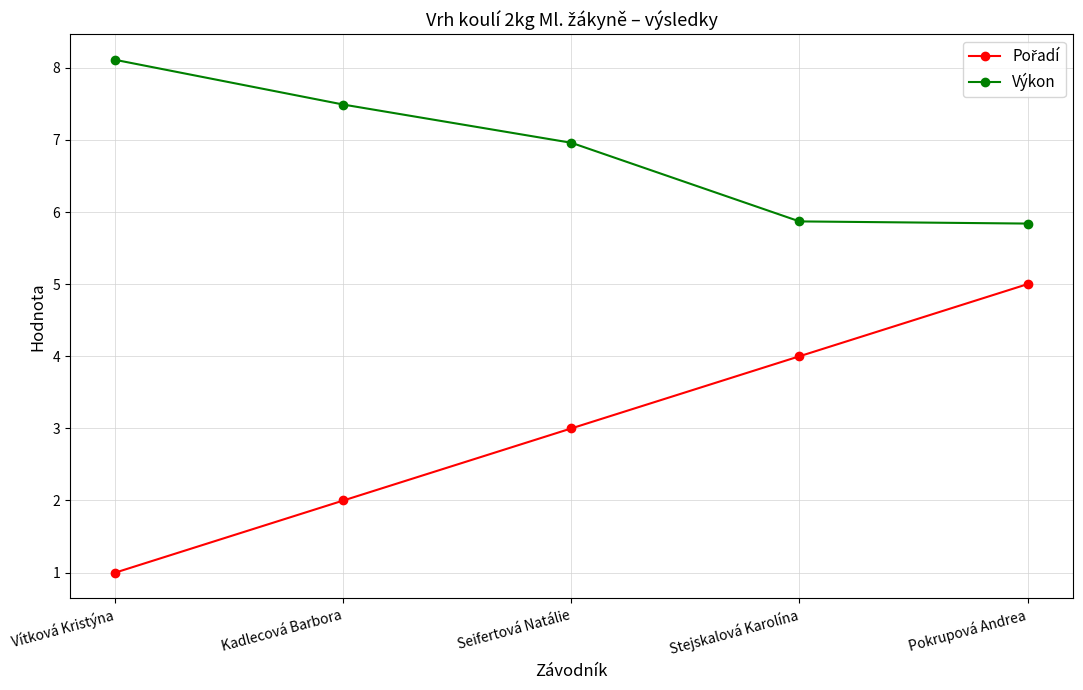

What is the spread (max minus min) of values at Pokrupová Andrea?

0.8